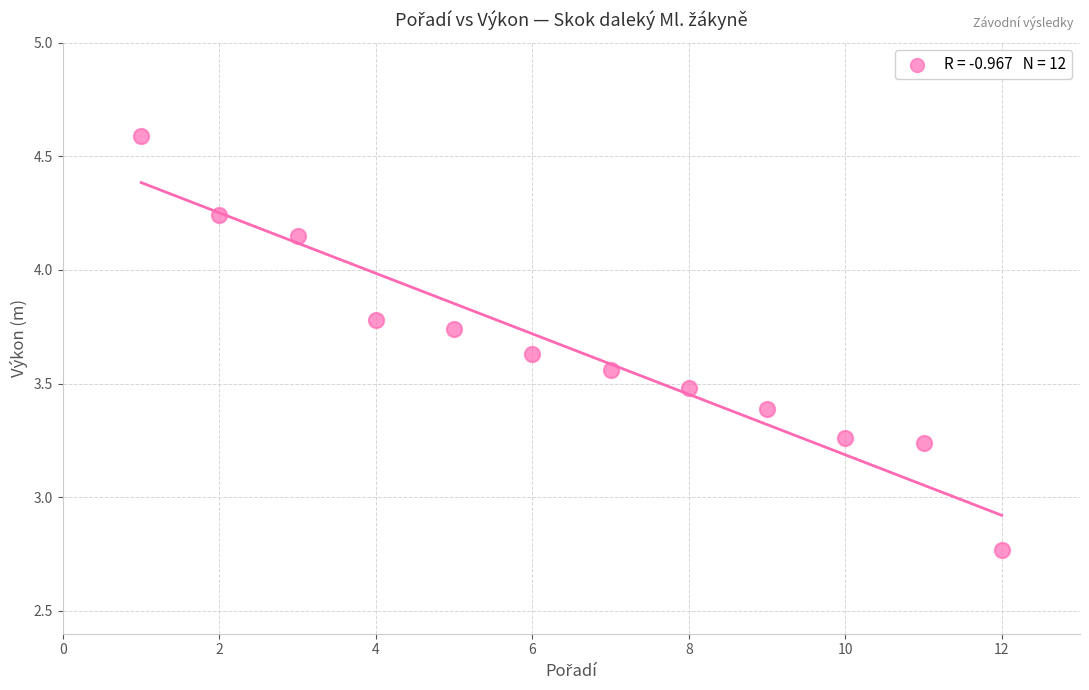

What is the average X value?

6.5